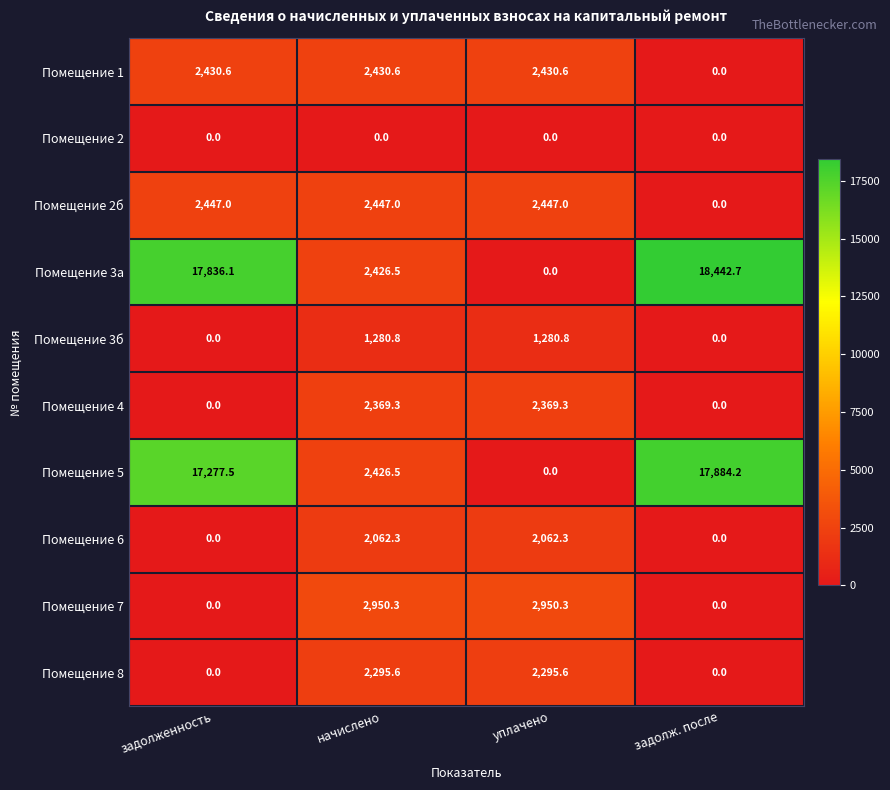

What is the highest value of the Помещение 4 series?

2369.3